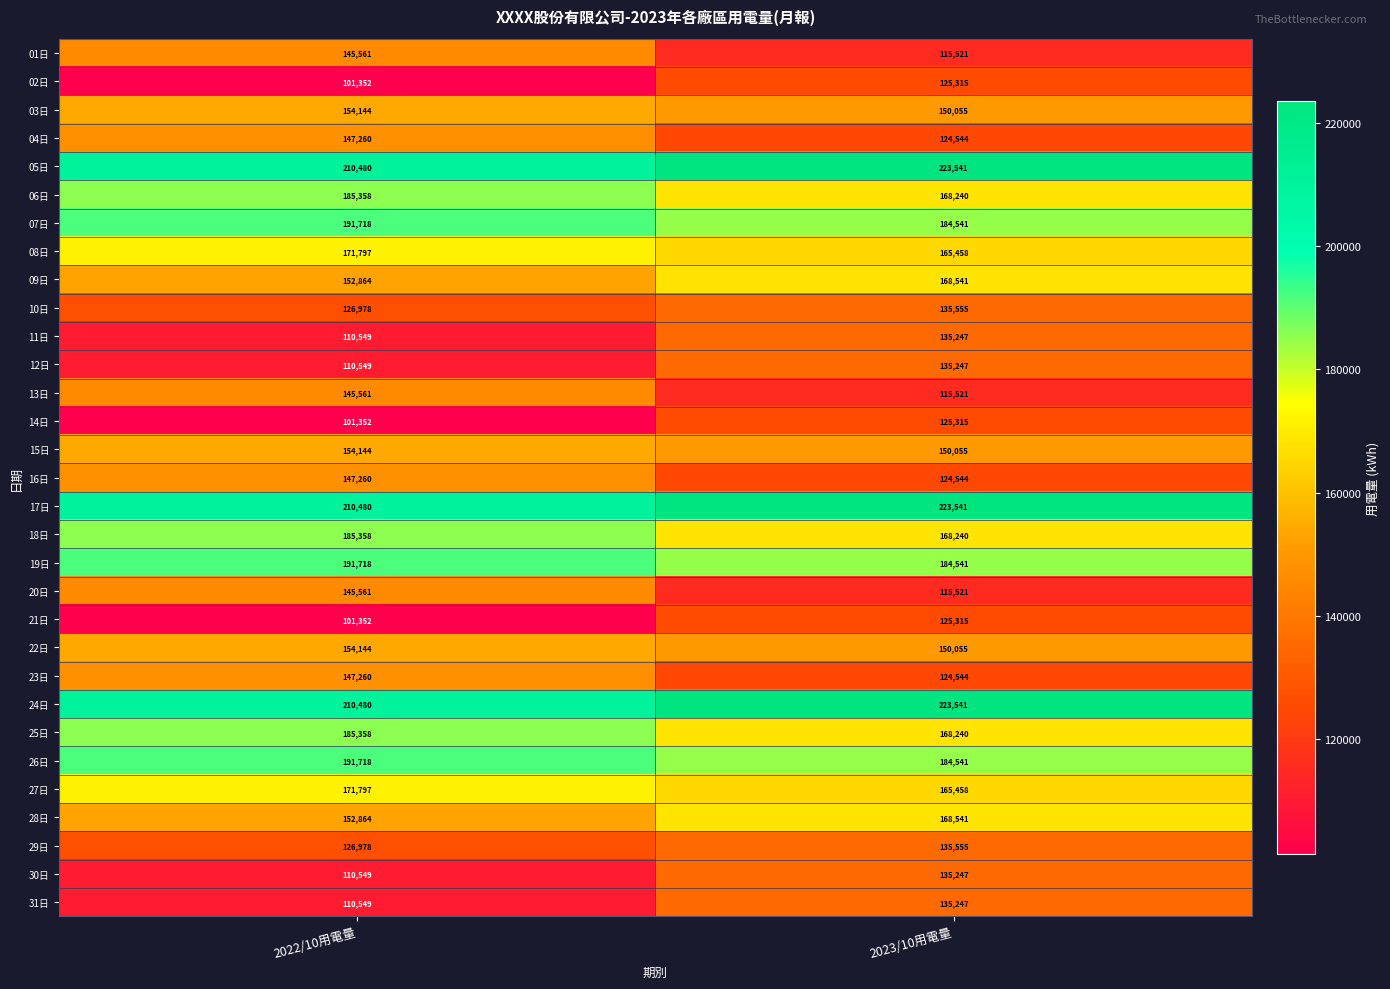

What is the difference between the maximum and minimum values in the 12日 series?

24698